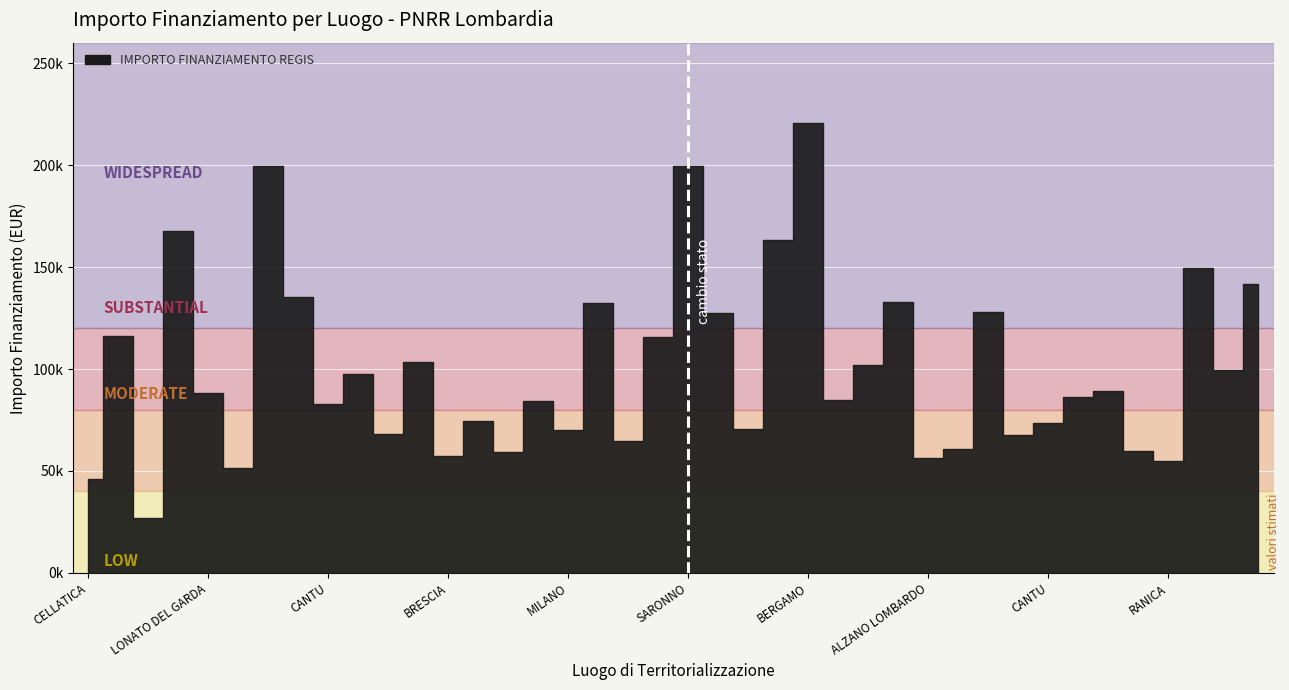

Is it true that the value at FALOPPIO is 51620.1?

True